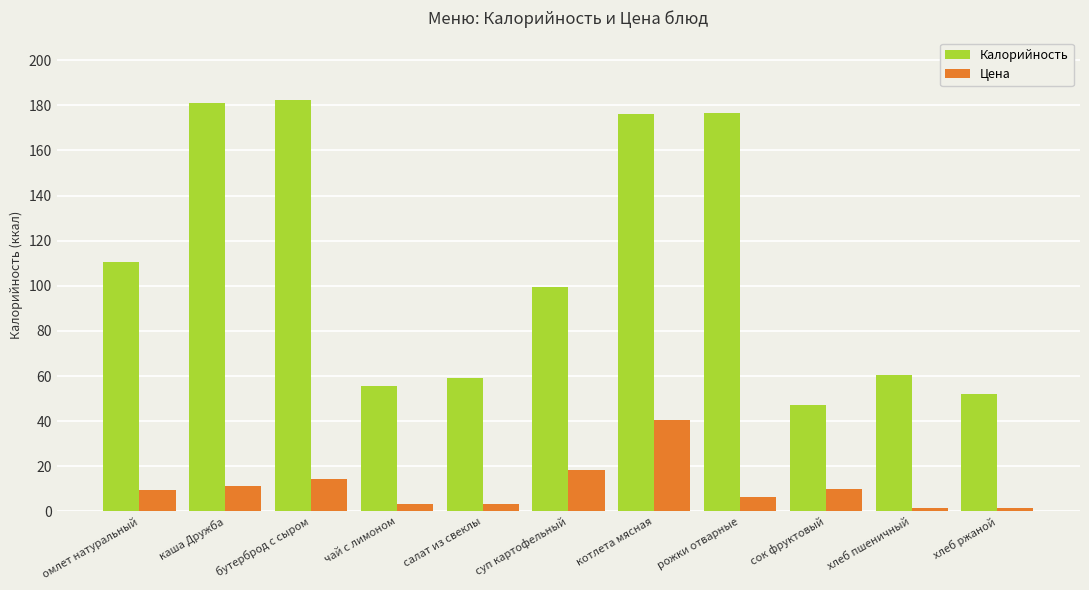

Count the number of data series in this chart.

2